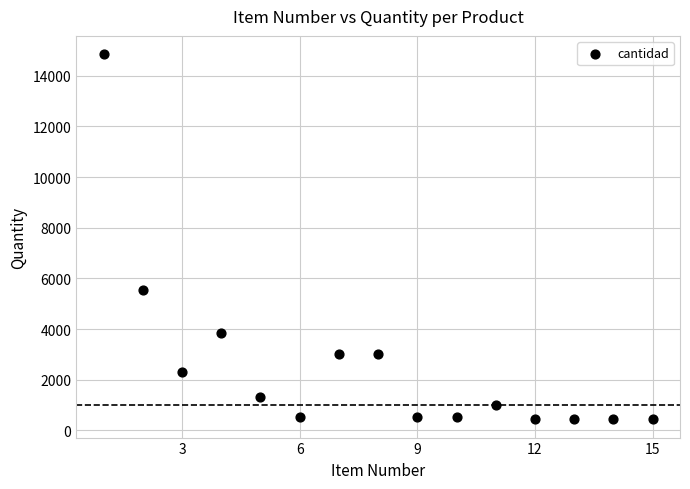

What is the range of X values (max minus min)?

14